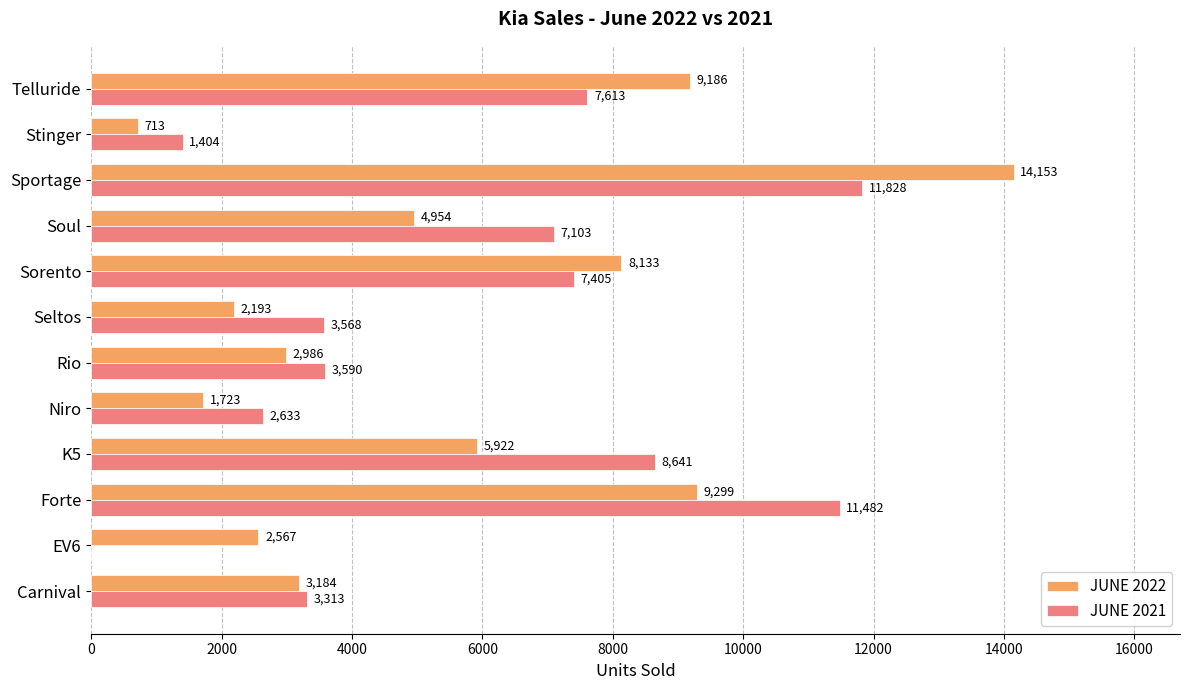

Read the JUNE 2021 value at Rio, to the nearest 100.

3600